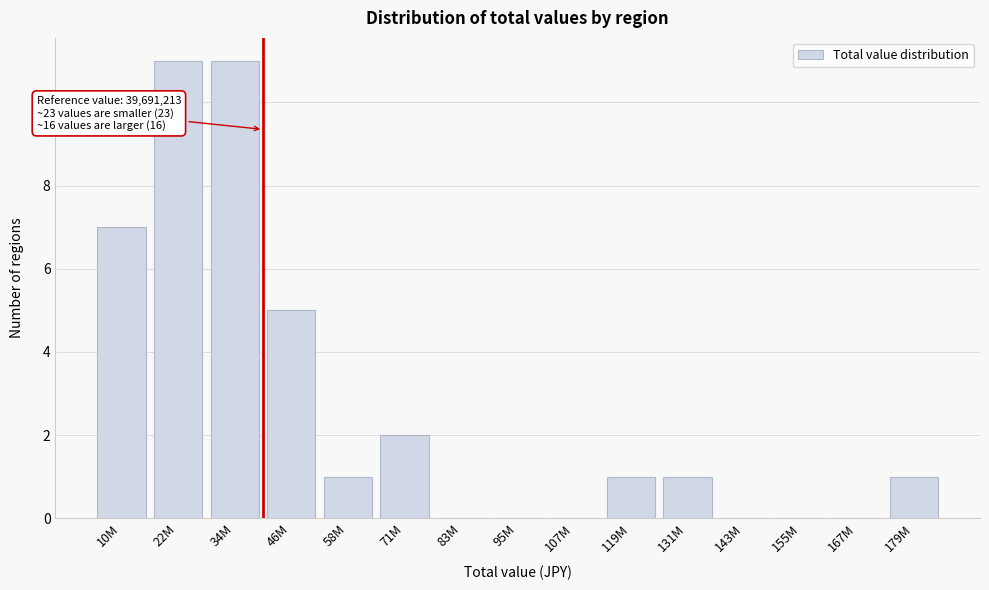

Reading left to right, list all the values displayed in this chart.

10M=7	22M=11	34M=11	46M=5	58M=1	71M=2	83M=0	95M=0	107M=0	119M=1	131M=1	143M=0	155M=0	167M=0	179M=1